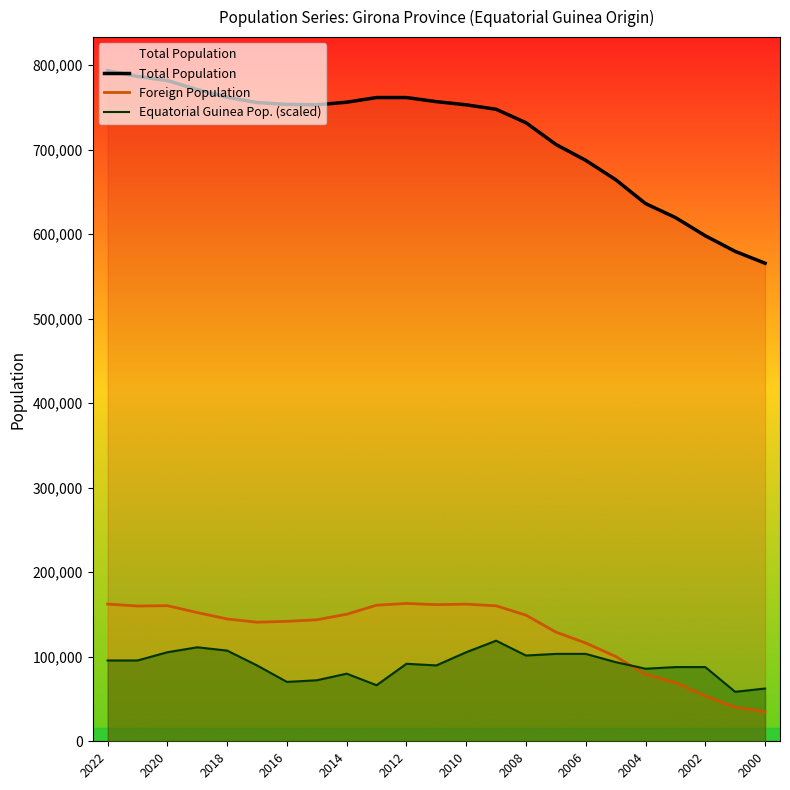

Is it true that Foreign Population equals 251402.7 at 2000?

False